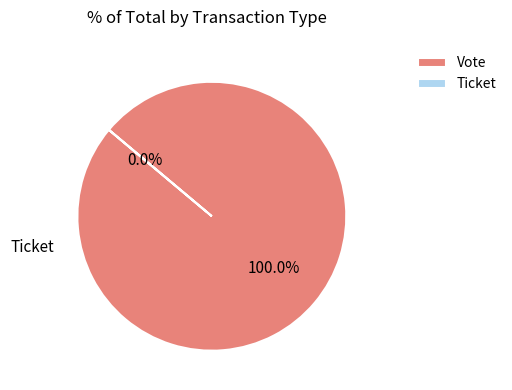

What is the total percentage of Vote and Ticket?

100.0%